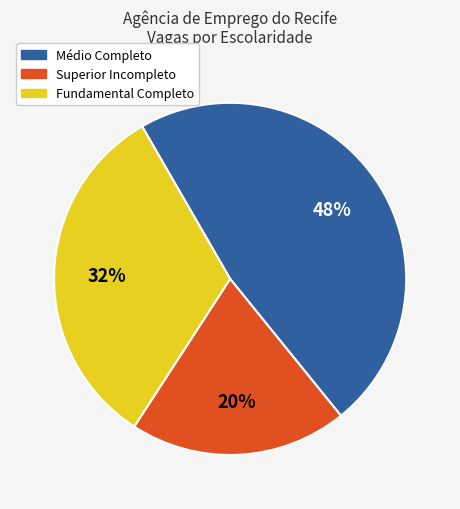

Does Médio Completo account for over 50% of the chart?

No